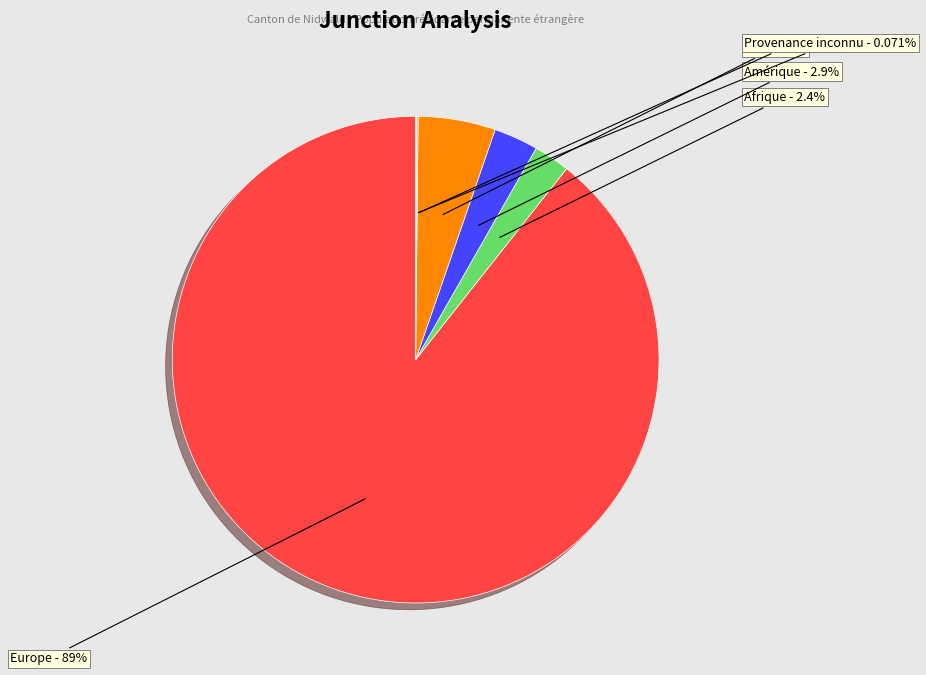

Between Europe and Afrique, which is larger?

Europe